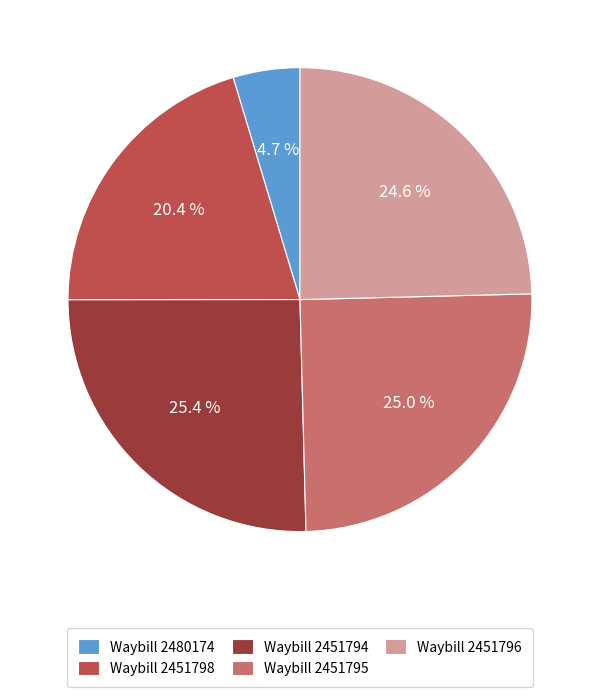

Combined, do Waybill 2451794 and Waybill 2451798 account for over 50%?

No